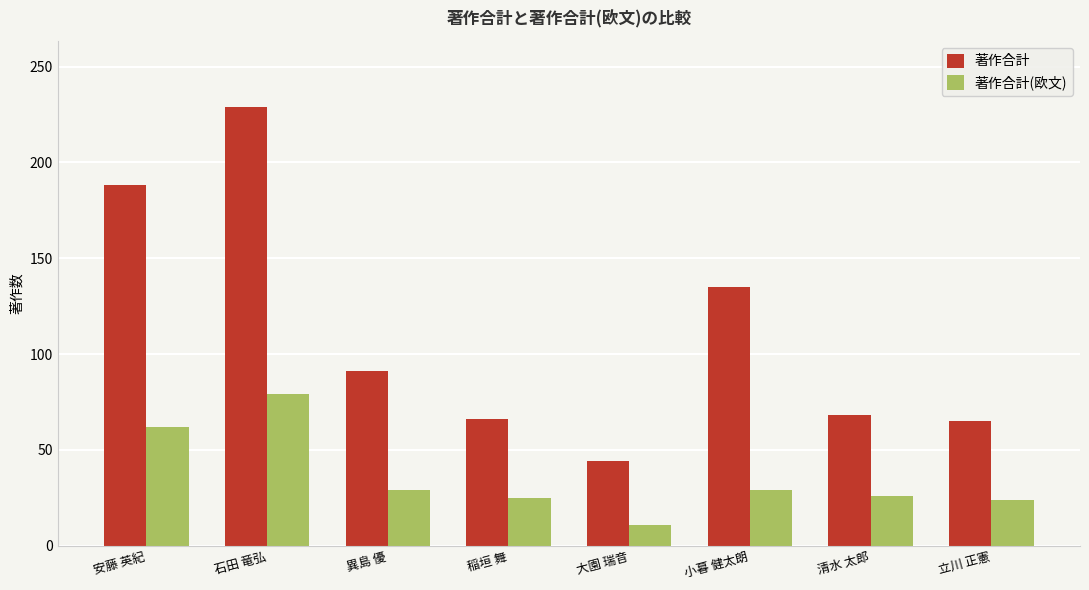

What is the label of the 1st bar from the left?

安藤 英紀